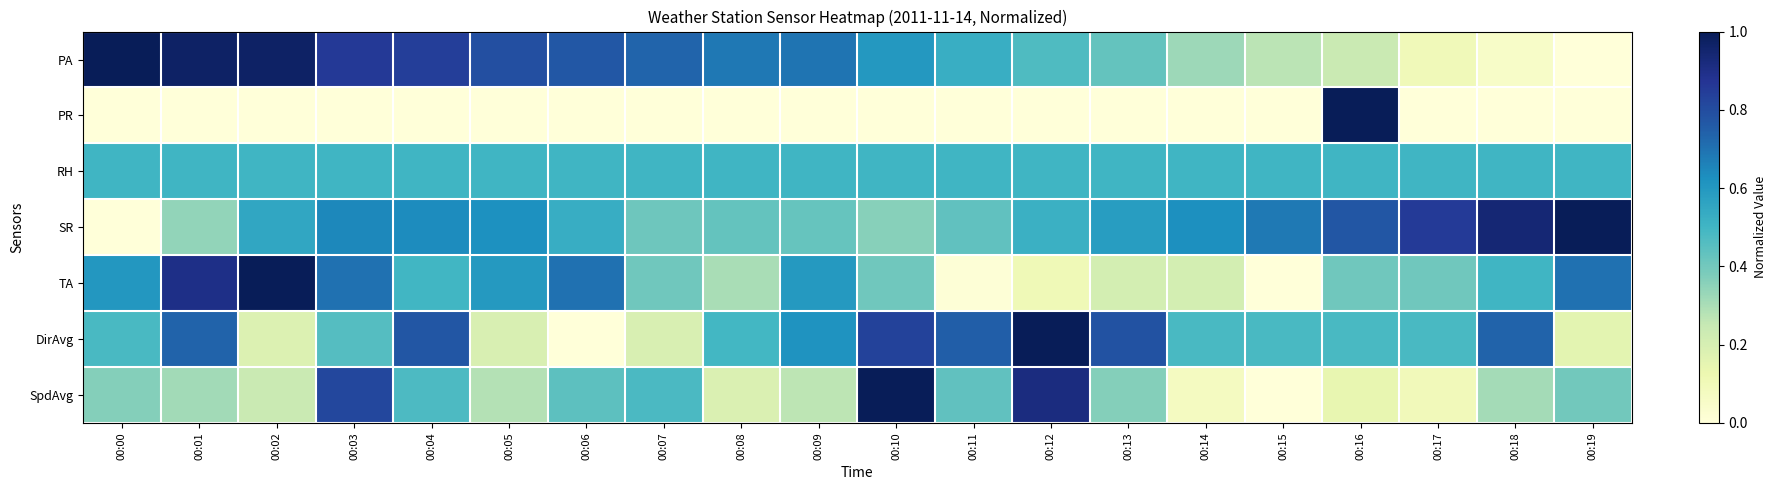

At which category does the chart reach its minimum across all series?

00:19